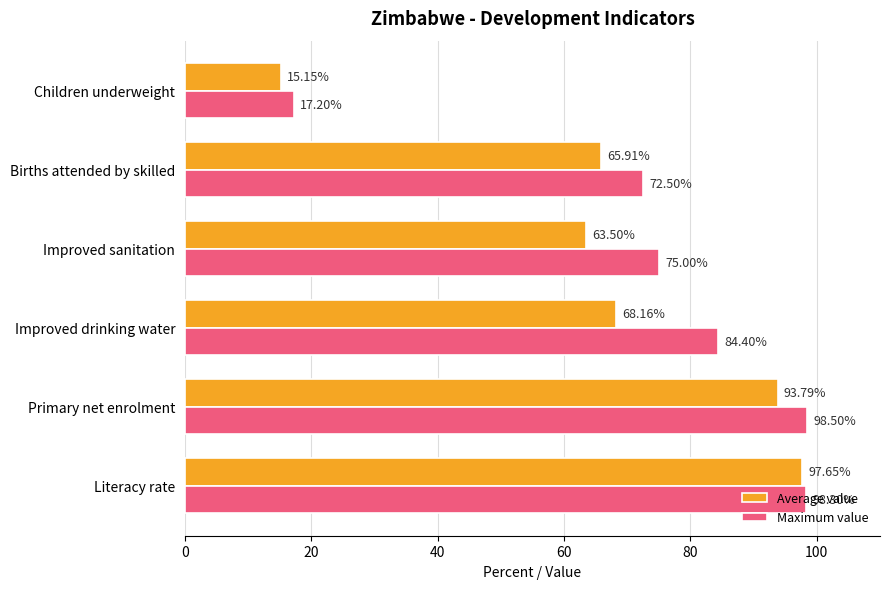

Which series has the largest range (max minus min)?

Average value